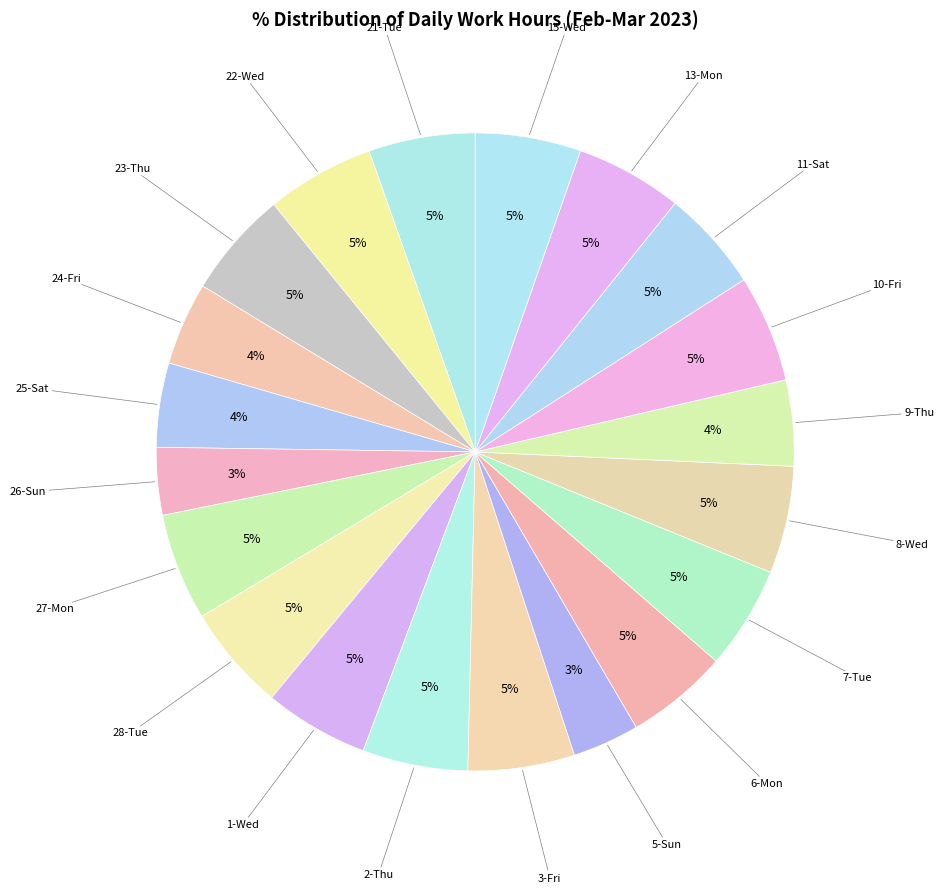

Rank the categories by value from lowest to highest.

5-Sun, 26-Sun, 24-Fri, 25-Sat, 9-Thu, 11-Sat, 6-Mon, 7-Tue, 1-Wed, 2-Thu, 15-Wed, 28-Tue, 21-Tue, 3-Fri, 23-Thu, 13-Mon, 27-Mon, 10-Fri, 8-Wed, 22-Wed